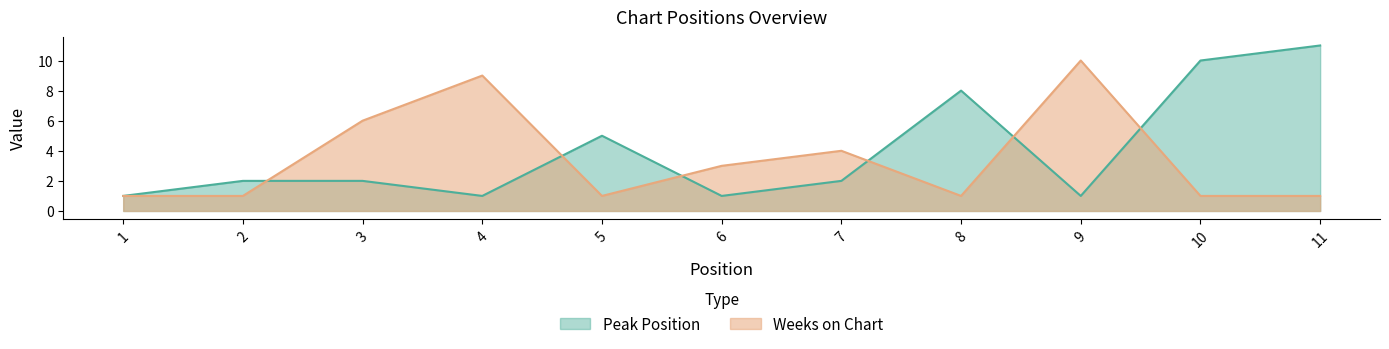

What is the difference between the maximum and minimum values in the Weeks on Chart series?

9